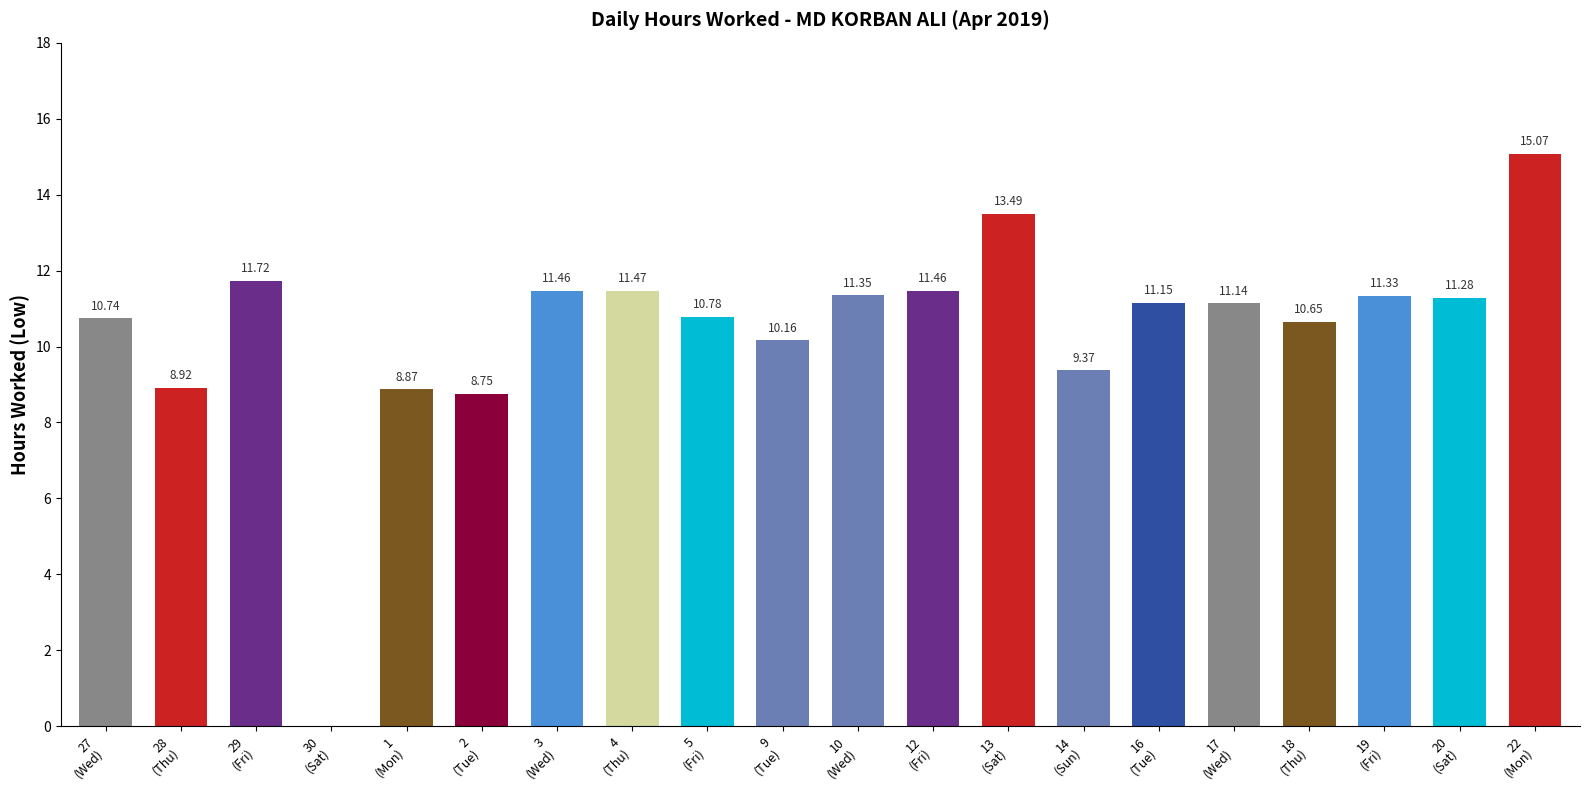

What is the sum of all values?

209.2